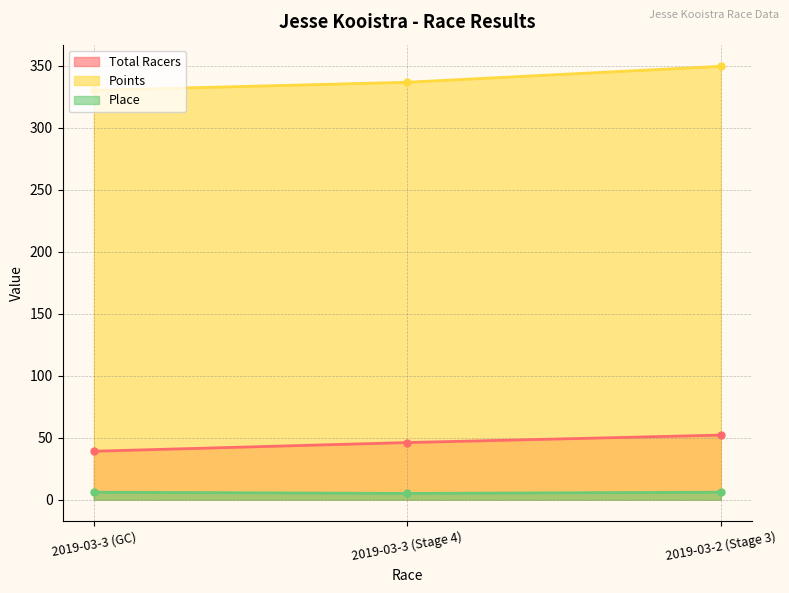

What is the highest value of the Place series?

6.0